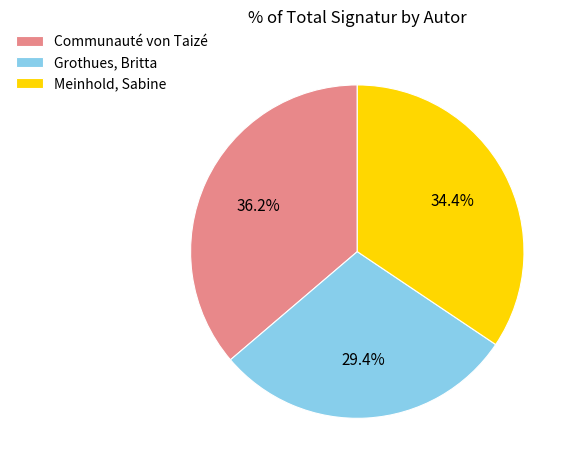

To the nearest percent, what portion does Meinhold, Sabine represent?

34%